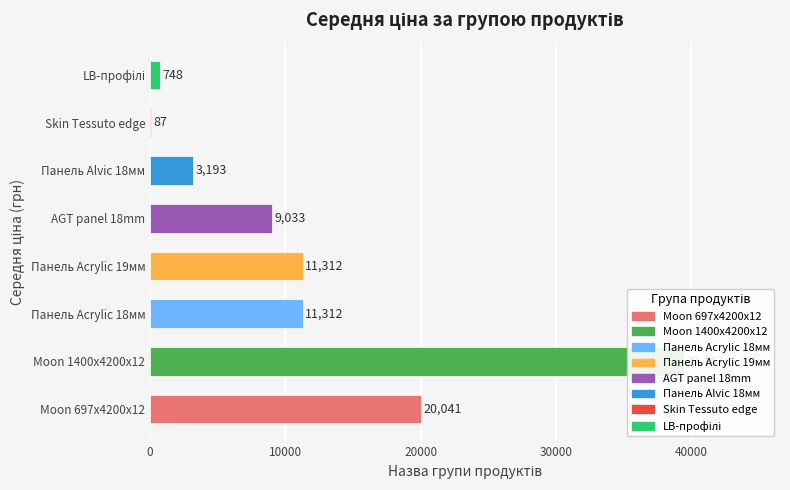

Does the chart contain stacked bars?

No